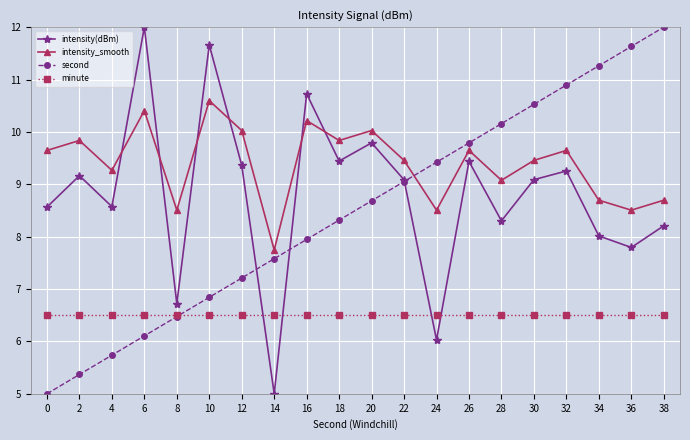

In intensity_smooth, how many points are higher than both neighbors (excluding endpoints)?

7